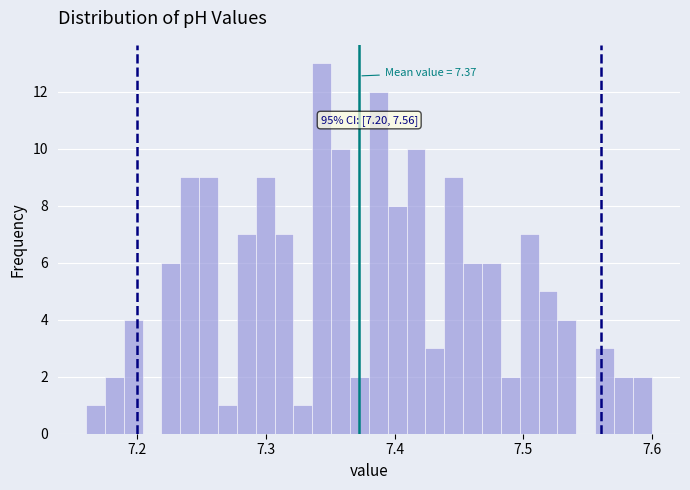

Read against the x-axis, roughly where is the centre of the tallest bar?

7.34